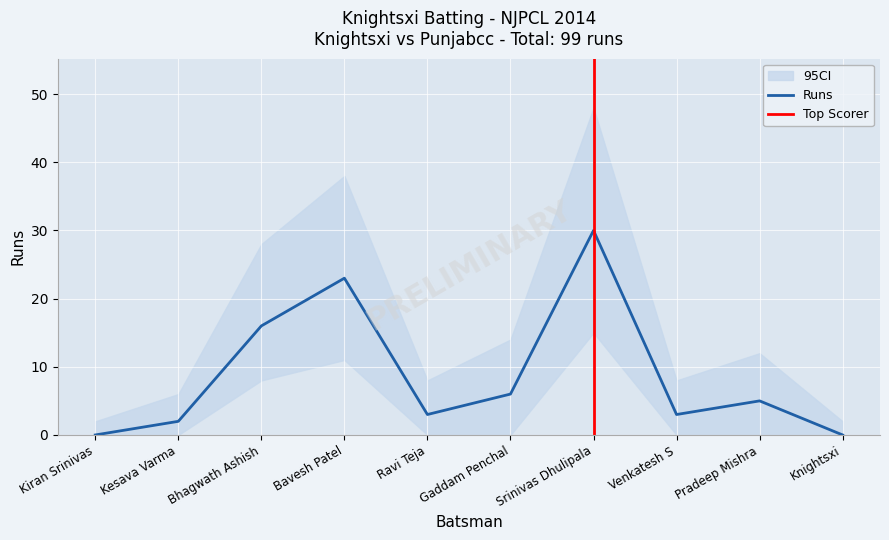

What is the total value across all series at Gaddam Penchal?

20